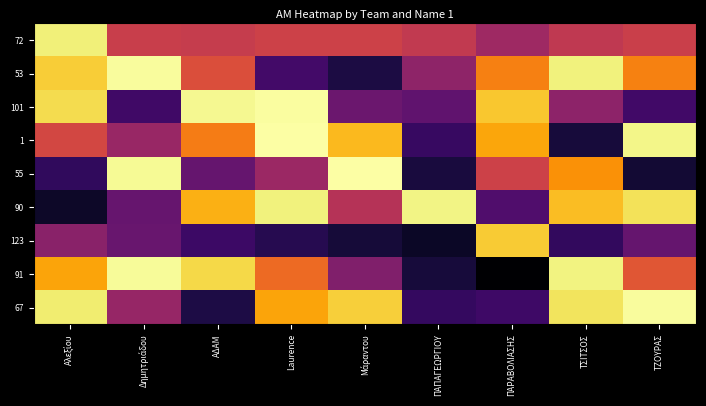

Reading right to left, list all the values displayed in this chart.

72: ΤΖΟΥΡΑΣ=146999.6	ΤΣΙΤΣΟΣ=146728.0	ΠΑΡΑΒΟΛΙΑΣΗΣ=145862.8	ΠΑΠΑΓΕΩΡΓΙΟΥ=146754.2	Μάραντου=147068.5	Laurence=147083.0	ΑΔΑΜ=146875.5	Δημητριάδου=146973.4	Αλεξίου=151162.0
53: ΤΖΟΥΡΑΣ=148873.3	ΤΣΙΤΣΟΣ=151217.7	ΠΑΡΑΒΟΛΙΑΣΗΣ=148826.6	ΠΑΠΑΓΕΩΡΓΙΟΥ=145486.0	Μάραντου=142706.8	Laurence=143640.4	ΑΔΑΜ=147516.5	Δημητριάδου=151519.0	Αλεξίου=150443.1
101: ΤΖΟΥΡΑΣ=143585.3	ΤΣΙΤΣΟΣ=145421.5	ΠΑΡΑΒΟΛΙΑΣΗΣ=150331.6	ΠΑΠΑΓΕΩΡΓΙΟΥ=144318.8	Μάραντου=144594.0	Laurence=151583.6	ΑΔΑΜ=151418.0	Δημητριάδου=143533.3	Αλεξίου=150750.7
1: ΤΖΟΥΡΑΣ=151347.7	ΤΣΙΤΣΟΣ=142618.5	ΠΑΡΑΒΟΛΙΑΣΗΣ=149637.1	ΠΑΠΑΓΕΩΡΓΙΟΥ=143345.6	Μάραντου=150026.3	Laurence=151632.0	ΑΔΑΜ=148747.5	Δημητριάδου=145703.3	Αλεξίου=147267.1
55: ΤΖΟΥΡΑΣ=142490.6	ΤΣΙΤΣΟΣ=149230.4	ΠΑΡΑΒΟΛΙΑΣΗΣ=147084.9	ΠΑΠΑΓΕΩΡΓΙΟΥ=142644.0	Μάραντου=151617.0	Laurence=145773.4	ΑΔΑΜ=144438.1	Δημητριάδου=151470.6	Αλεξίου=143195.1
90: ΤΖΟΥΡΑΣ=150868.2	ΤΣΙΤΣΟΣ=150109.3	ΠΑΡΑΒΟΛΙΑΣΗΣ=143931.2	ΠΑΠΑΓΕΩΡΓΙΟΥ=151293.0	Μάραντου=146466.5	Laurence=151236.0	ΑΔΑΜ=149829.4	Δημητριάδου=144500.5	Αλεξίου=142278.6
123: ΤΖΟΥΡΑΣ=144459.2	ΤΣΙΤΣΟΣ=143241.7	ΠΑΡΑΒΟΛΙΑΣΗΣ=150374.0	ΠΑΠΑΓΕΩΡΓΙΟΥ=142252.7	Μάραντου=142574.4	Laurence=142963.6	ΑΔΑΜ=143464.1	Δημητριάδου=144534.4	Αλεξίου=145360.0
91: ΤΖΟΥΡΑΣ=147760.5	ΤΣΙΤΣΟΣ=151266.0	ΠΑΡΑΒΟΛΙΑΣΗΣ=141560.2	ΠΑΠΑΓΕΩΡΓΙΟΥ=142594.3	Μάραντου=145120.9	Laurence=148315.4	ΑΔΑΜ=150676.0	Δημητριάδου=151476.3	Αλεξίου=149606.5
67: ΤΖΟΥΡΑΣ=151546.0	ΤΣΙΤΣΟΣ=150903.1	ΠΑΡΑΒΟΛΙΑΣΗΣ=143509.9	ΠΑΠΑΓΕΩΡΓΙΟΥ=143267.3	Μάραντου=150457.6	Laurence=149591.5	ΑΔΑΜ=142761.8	Δημητριάδου=145664.7	Αλεξίου=151113.7